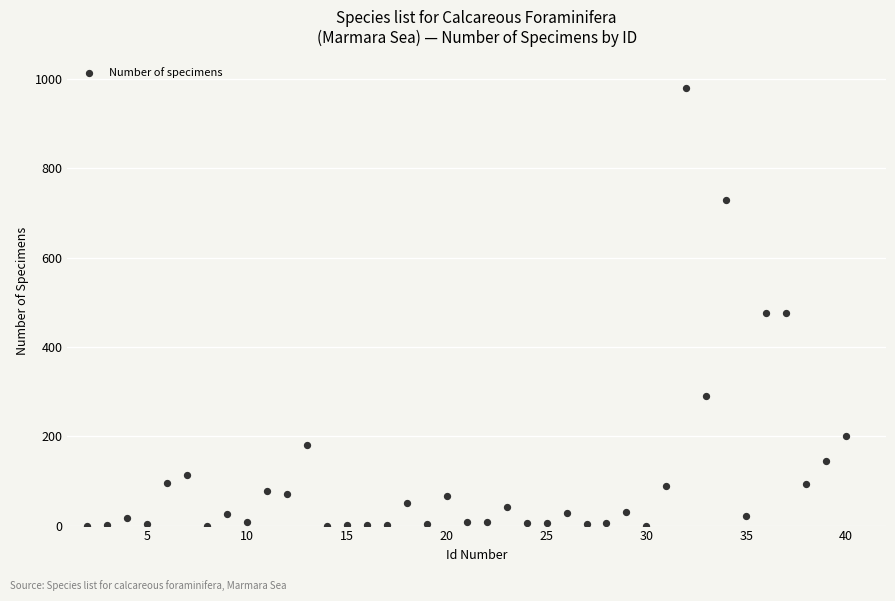

What is the range of Y values (max minus min)?

979